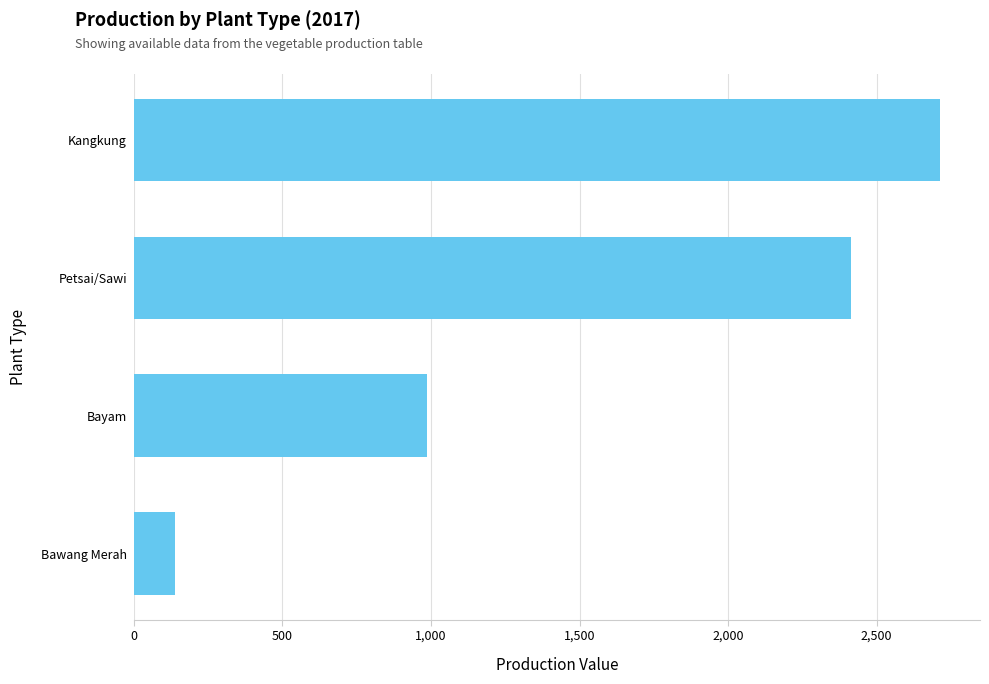

What is the difference between the second highest and minimum values?

2277